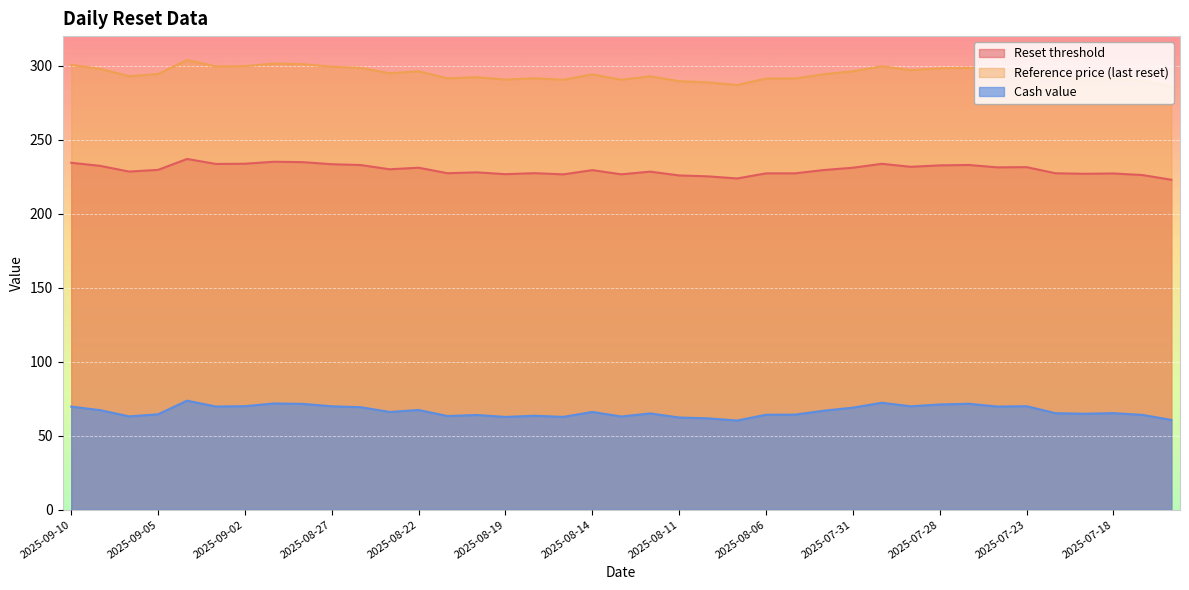

What position from the right is 2025-09-10?

39